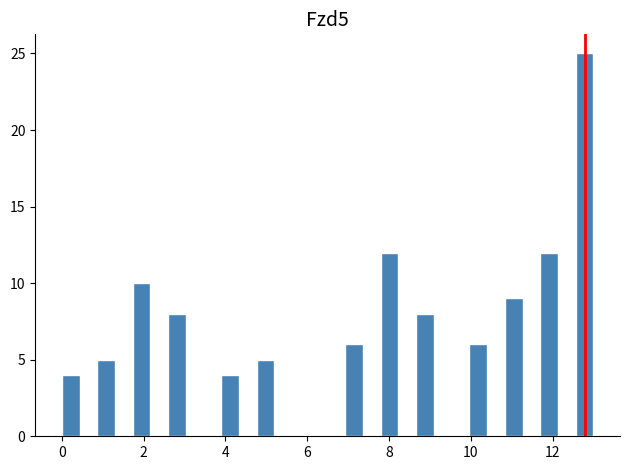

Read against the x-axis, roughly where is the centre of the tallest bar?

12.8